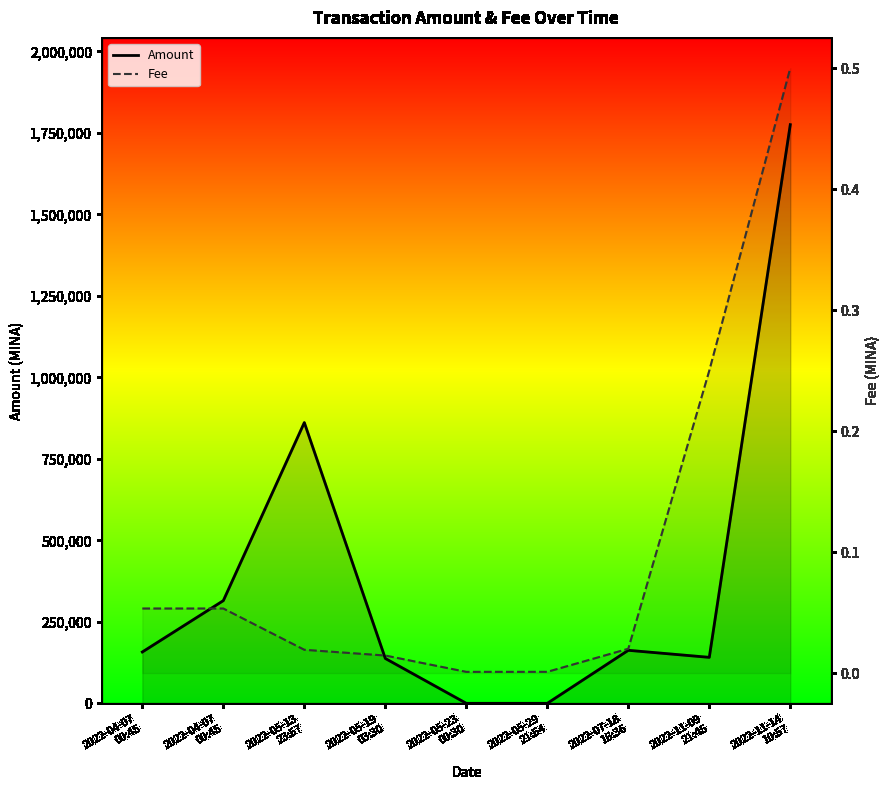

Does the chart have visible grid lines?

No